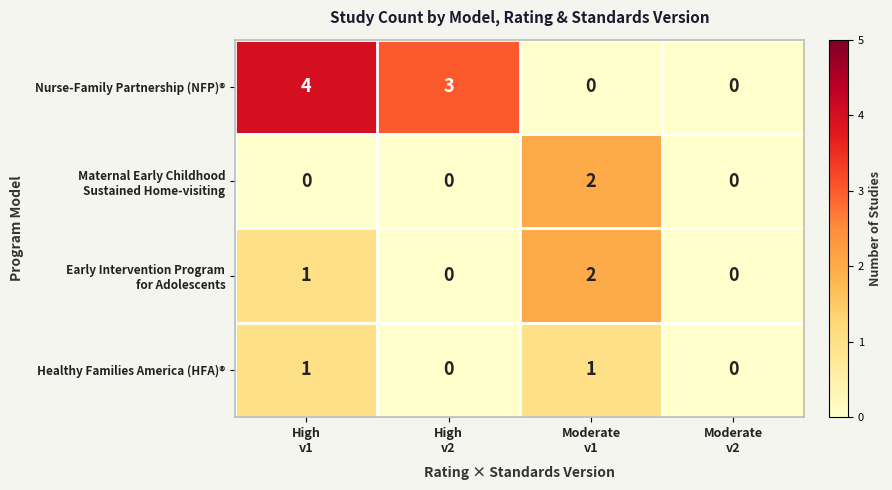

What is the greatest value displayed?

4